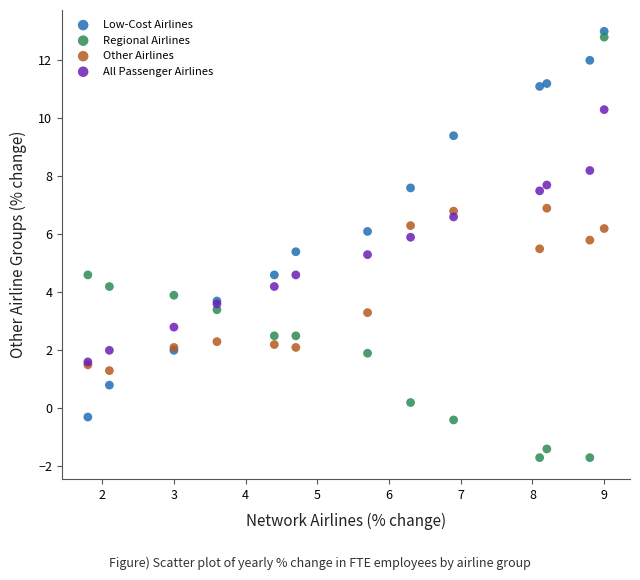

Which series reaches the minimum Y coordinate?

Regional Airlines